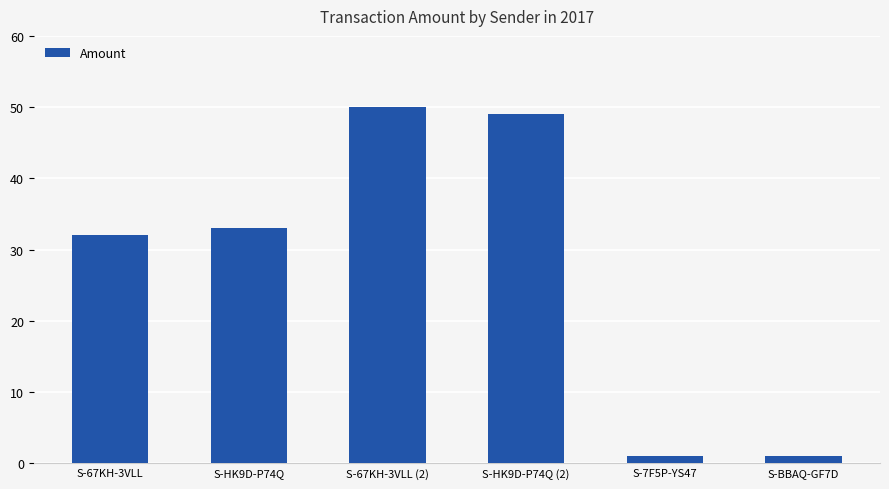

How many bars are there in total?

6